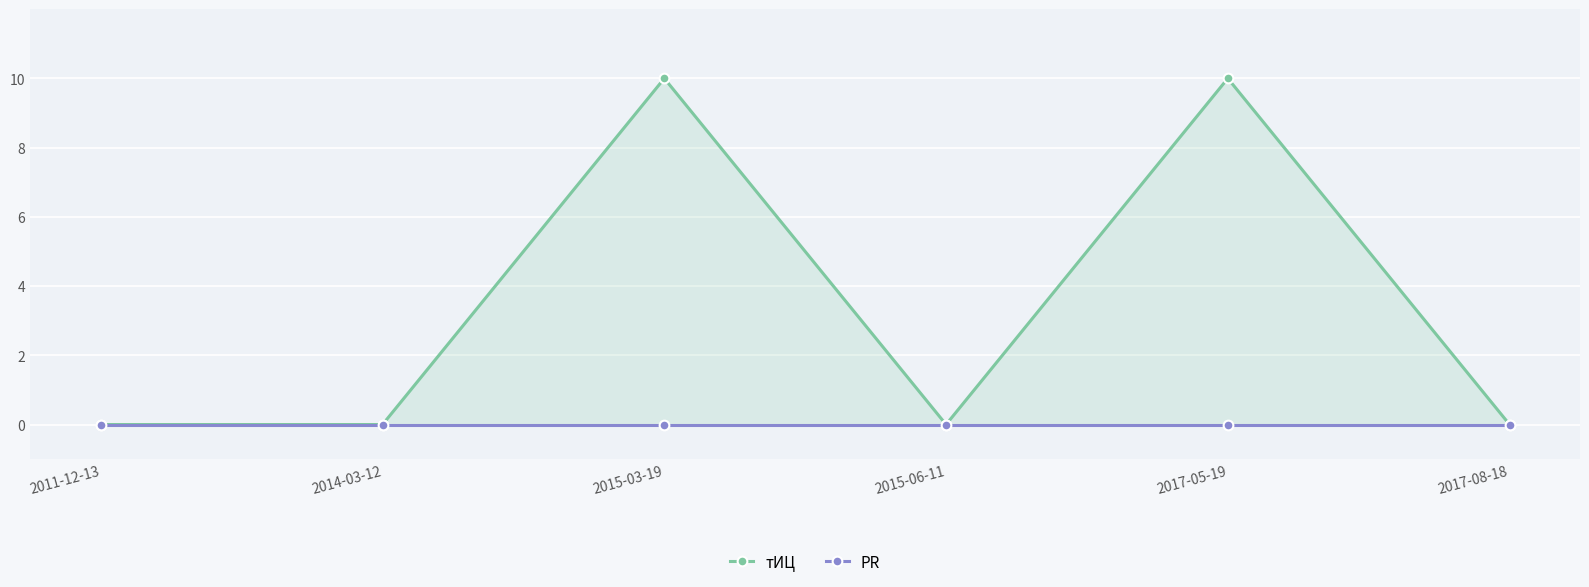

Is it true that тИЦ equals 0 at 2011-12-13?

True